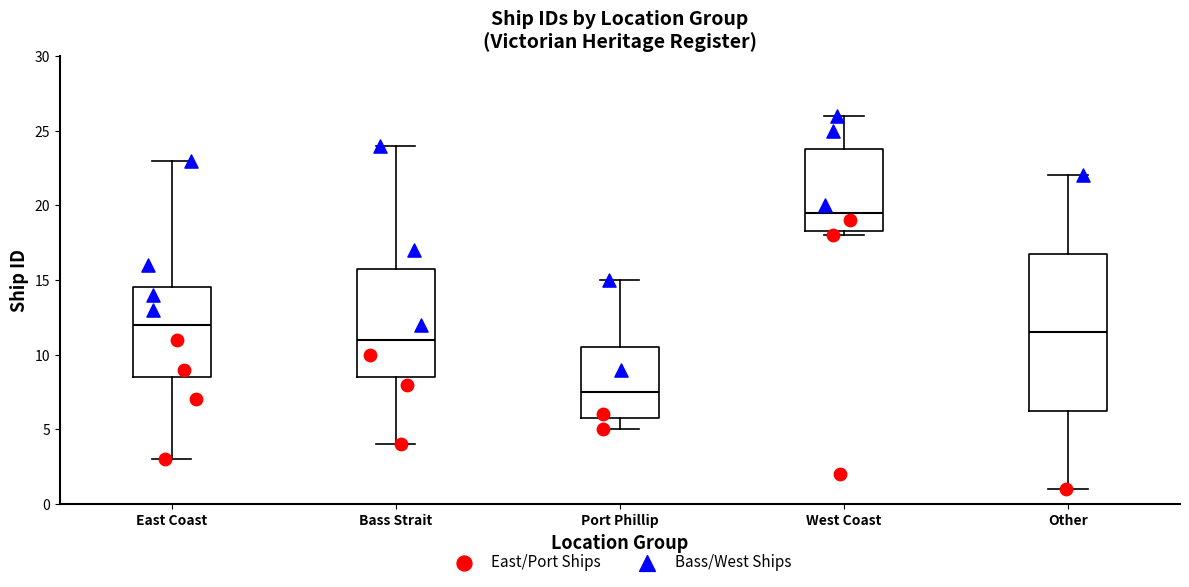

Reading left to right, transcribe this box plot: for each box, give where its median line is, the range the box spans, and where its two whiskers end, as read against the y-axis. The values are not printed on the chart, so give them approximately, as read against the axis.

East Coast: median 12.0, box 8.5 to 14.5, whiskers 3.0 to 23.0
Bass Strait: median 11.0, box 8.5 to 16.0, whiskers 4.0 to 24.0
Port Phillip: median 7.5, box 6.0 to 10.5, whiskers 5.0 to 15.0
West Coast: median 19.5, box 18.5 to 24.0, whiskers 18.0 to 26.0
Other: median 11.5, box 6.5 to 17.0, whiskers 1.0 to 22.0